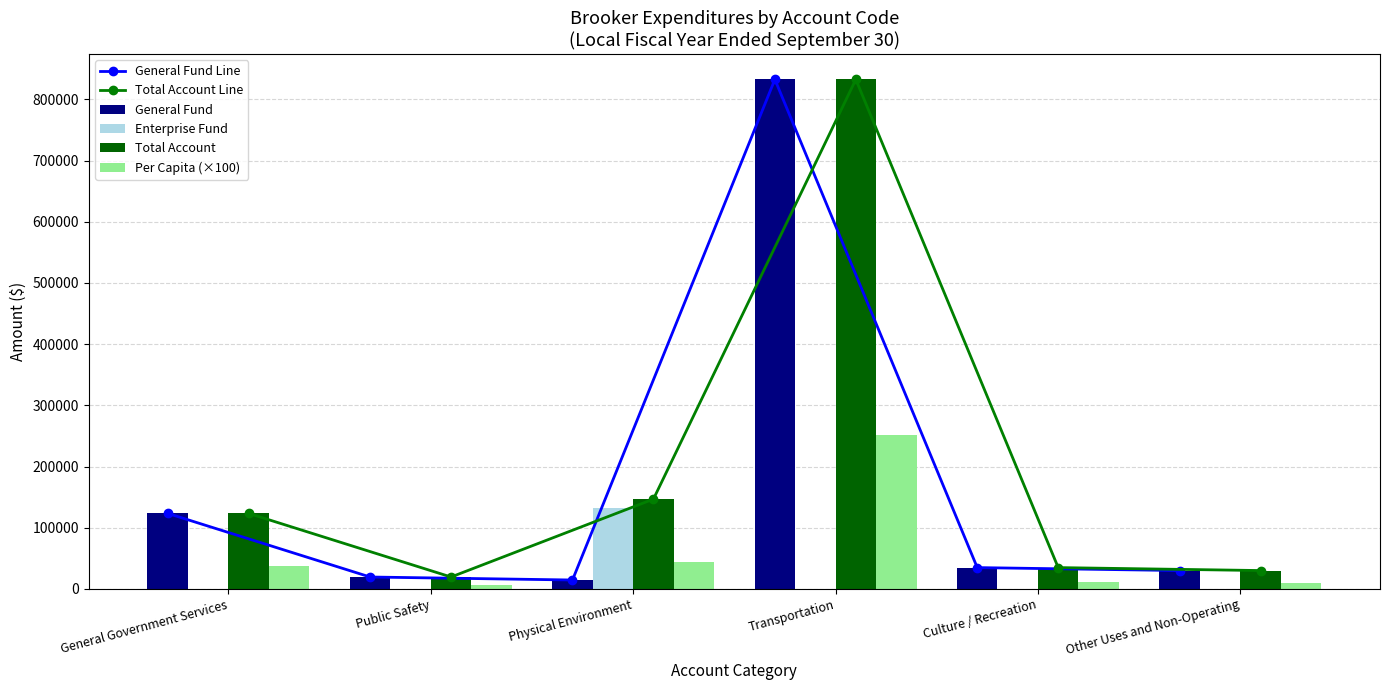

Which series changed the most between Public Safety and Physical Environment?

Enterprise Fund